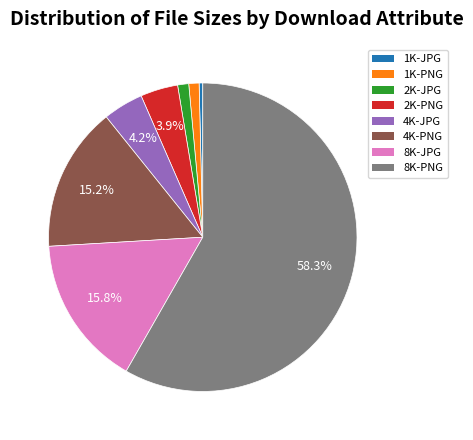

Does 8K-PNG account for over 50% of the chart?

Yes